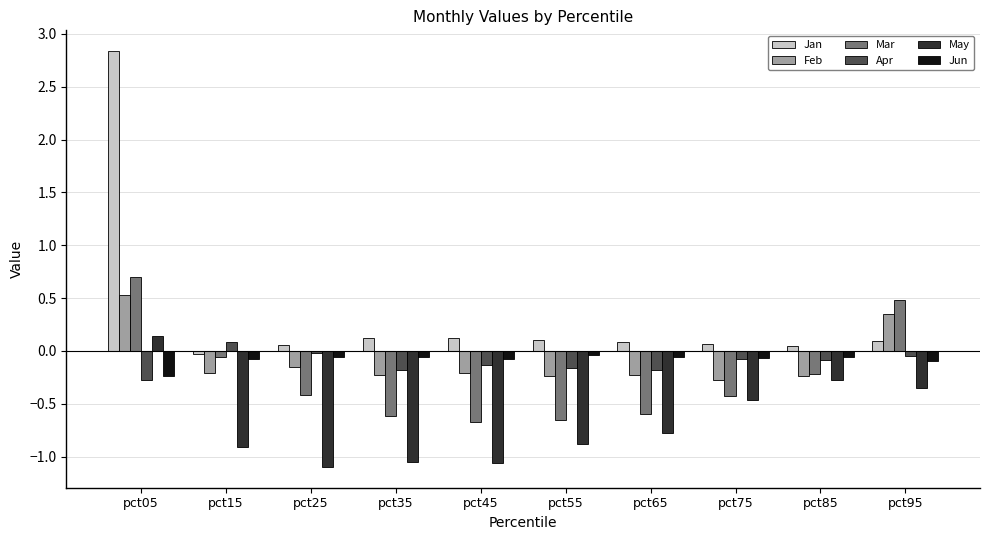

At which category is the sum across all series the highest?

pct05